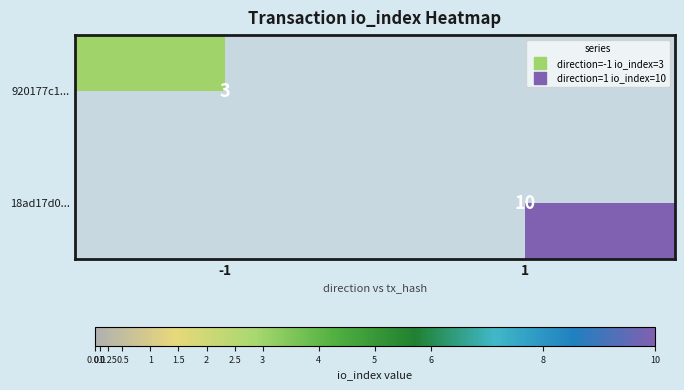

At which category is the sum across all series the highest?

1